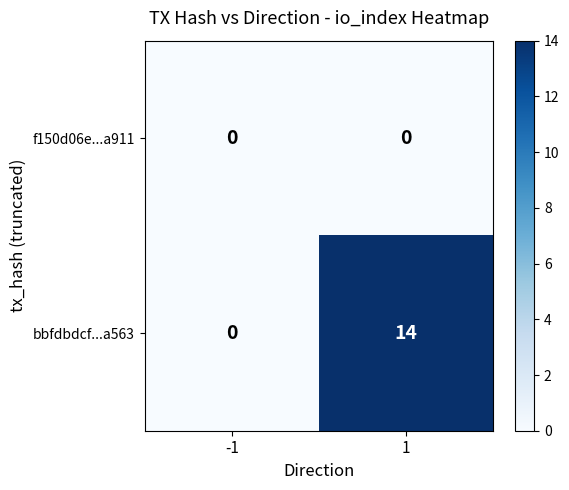

Rank the series at 1 from lowest to highest value.

f150d06e...a911, bbfdbdcf...a563